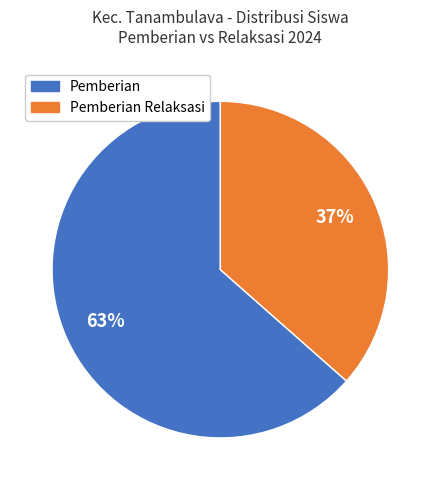

To the nearest percent, what is the average slice percentage?

50%